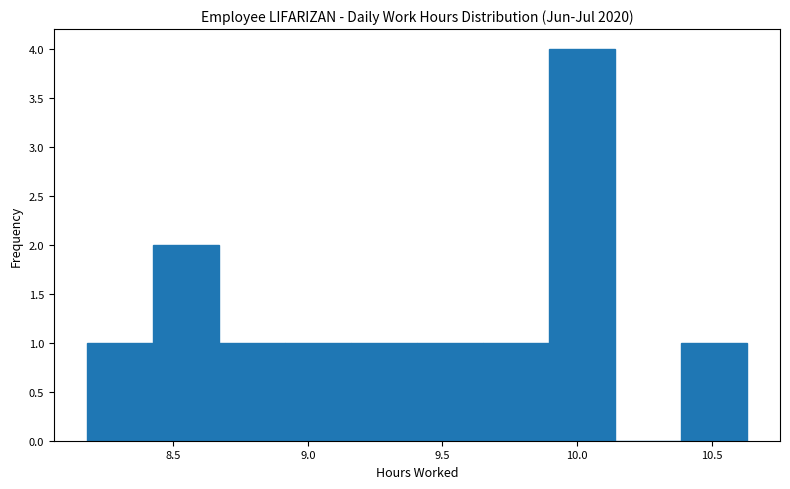

Reading left to right, list every bar in this chart as the range it spans on the x-axis followed by its height. Neither the bar edges nor the heights are printed on the chart, so give them approximately, as read against the axes.

8.180 to 8.425: 1
8.425 to 8.670: 2
8.670 to 8.915: 1
8.915 to 9.160: 1
9.160 to 9.405: 1
9.405 to 9.650: 1
9.650 to 9.895: 1
9.895 to 10.140: 4
10.140 to 10.385: 0
10.385 to 10.630: 1